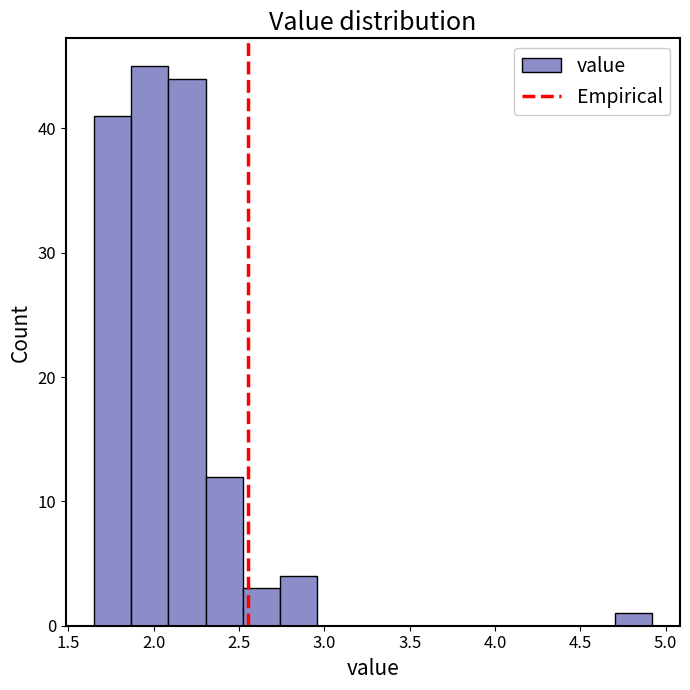

Reading left to right, list every bar in this chart as the range it spans on the x-axis followed by its height. Neither the bar edges nor the heights are printed on the chart, so give them approximately, as read against the axes.

1.65 to 1.85: 41
1.85 to 2.10: 45
2.10 to 2.30: 44
2.30 to 2.50: 12
2.50 to 2.75: 3
2.75 to 2.95: 4
2.95 to 3.20: 0
3.20 to 3.40: 0
3.40 to 3.60: 0
3.60 to 3.85: 0
3.85 to 4.05: 0
4.05 to 4.25: 0
4.25 to 4.50: 0
4.50 to 4.70: 0
4.70 to 4.90: 1